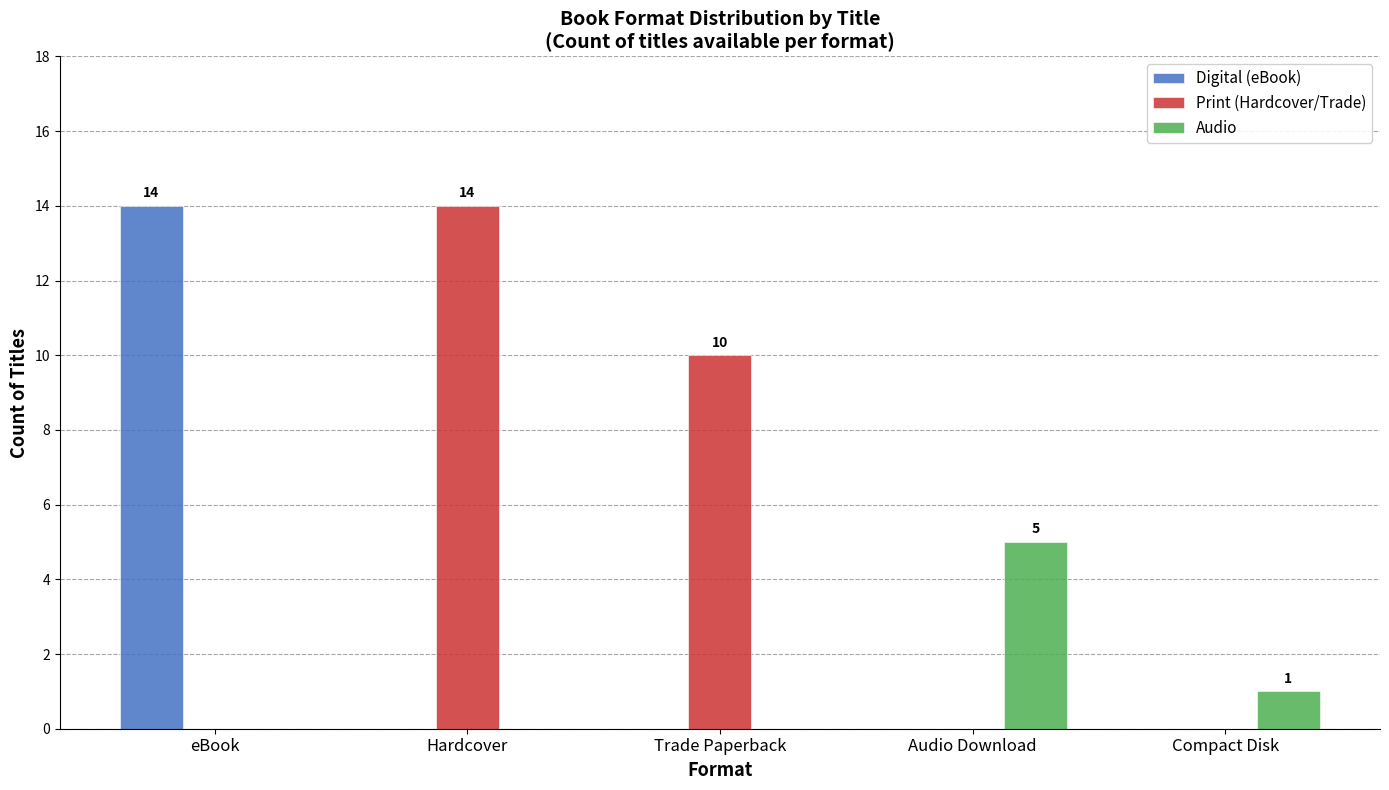

What is the difference between the Audio values at Audio Download and Trade Paperback?

5